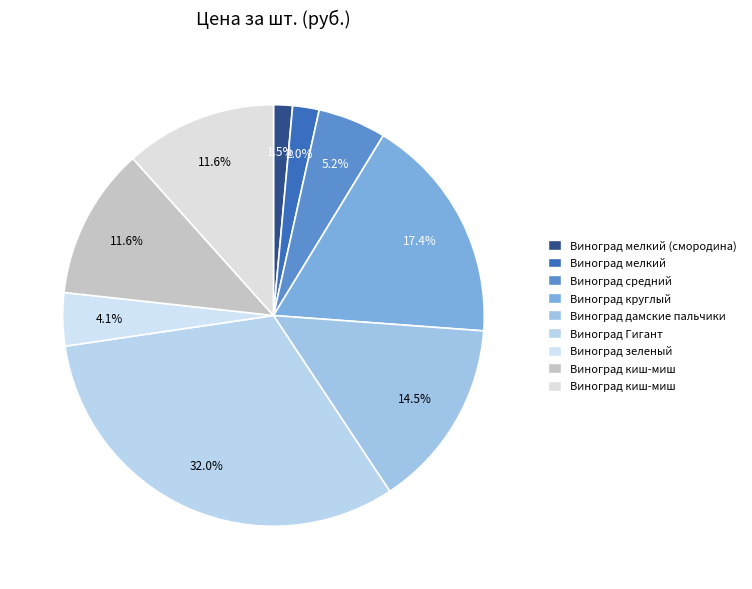

Does any single category account for the majority?

No